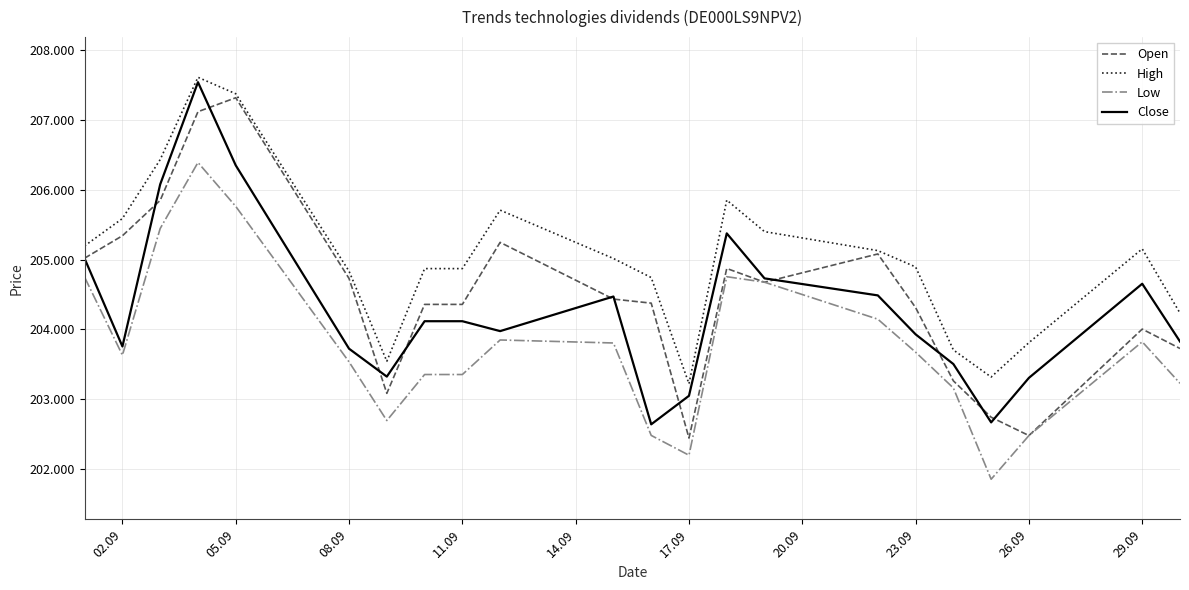

Does the chart display data point markers on the line(s)?

No